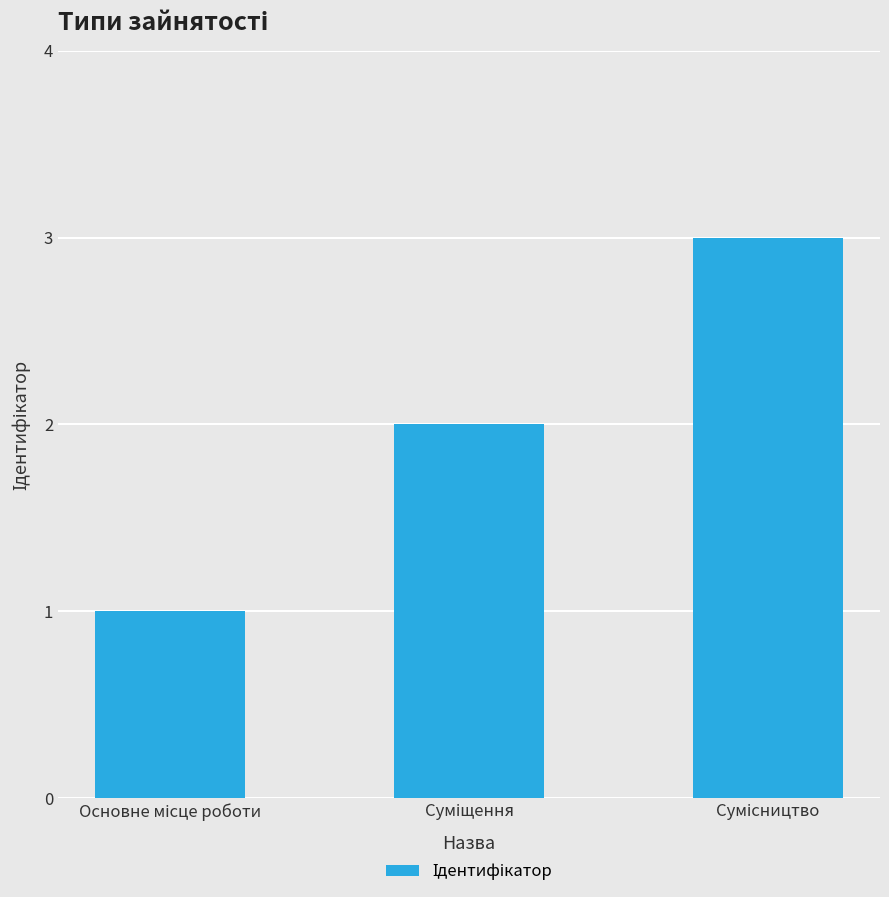

What is the maximum value shown in the chart?

3